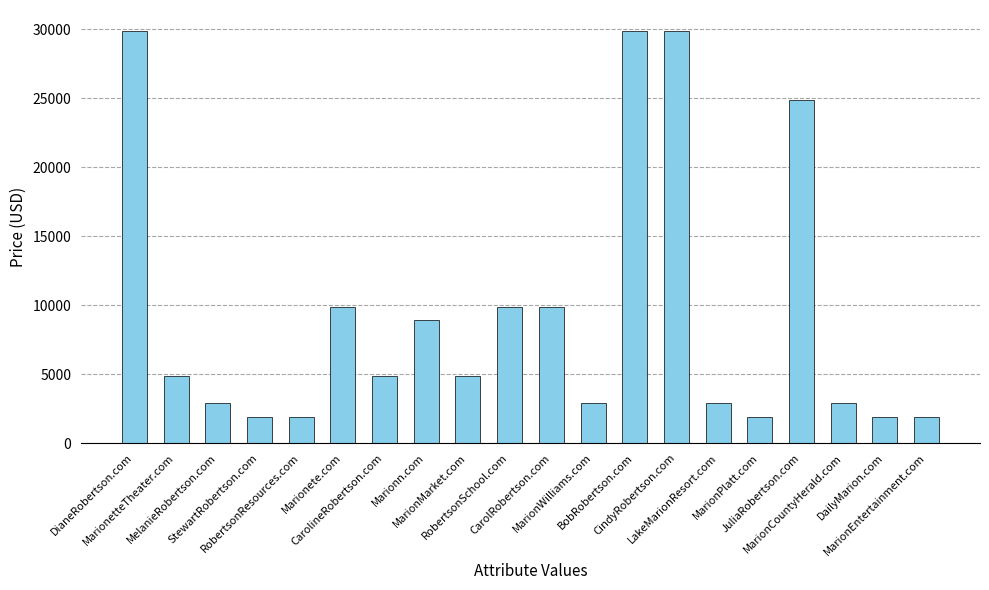

How many bars are there in total?

20